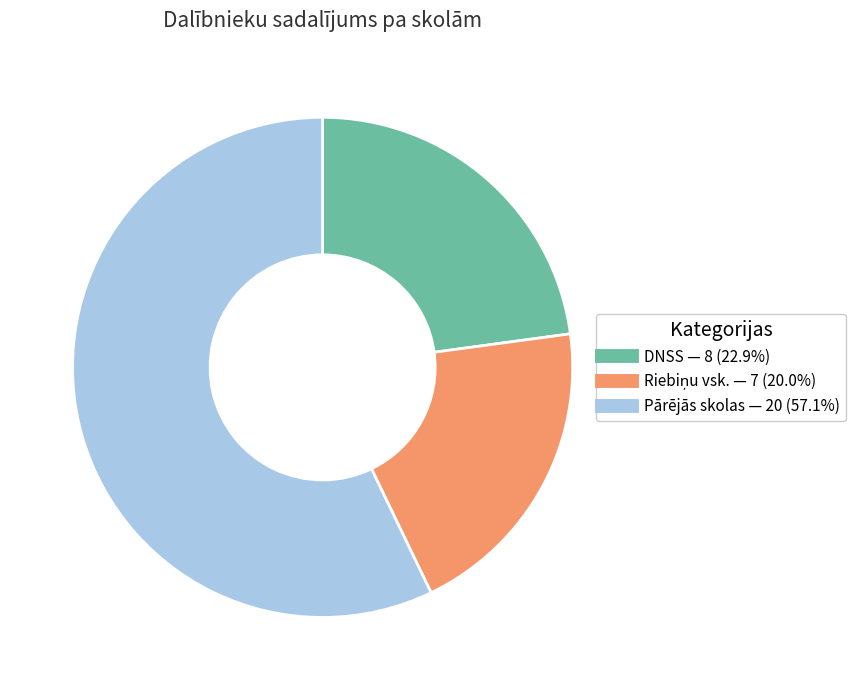

Is there any slice that represents more than half of the pie?

Yes